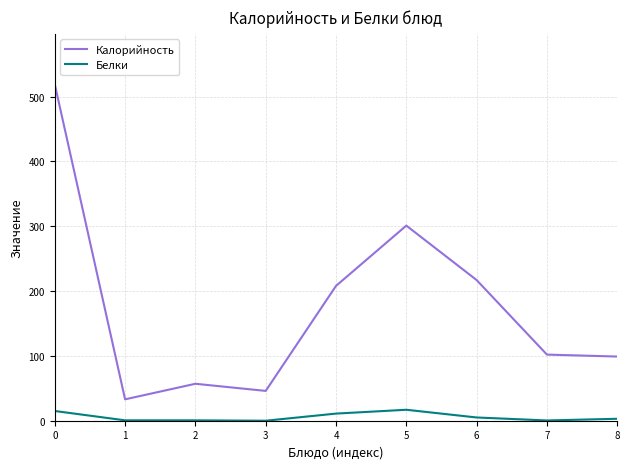

What is the difference between the Белки values at 0 and 8?

12.0